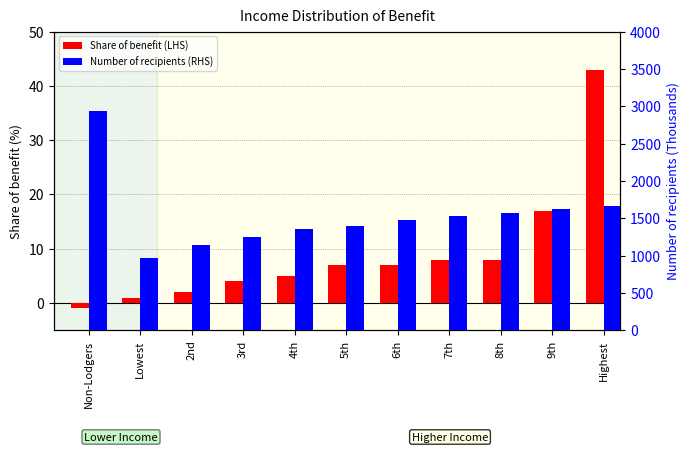

Is it true that Share of benefit (LHS) equals 2 at 2nd?

True